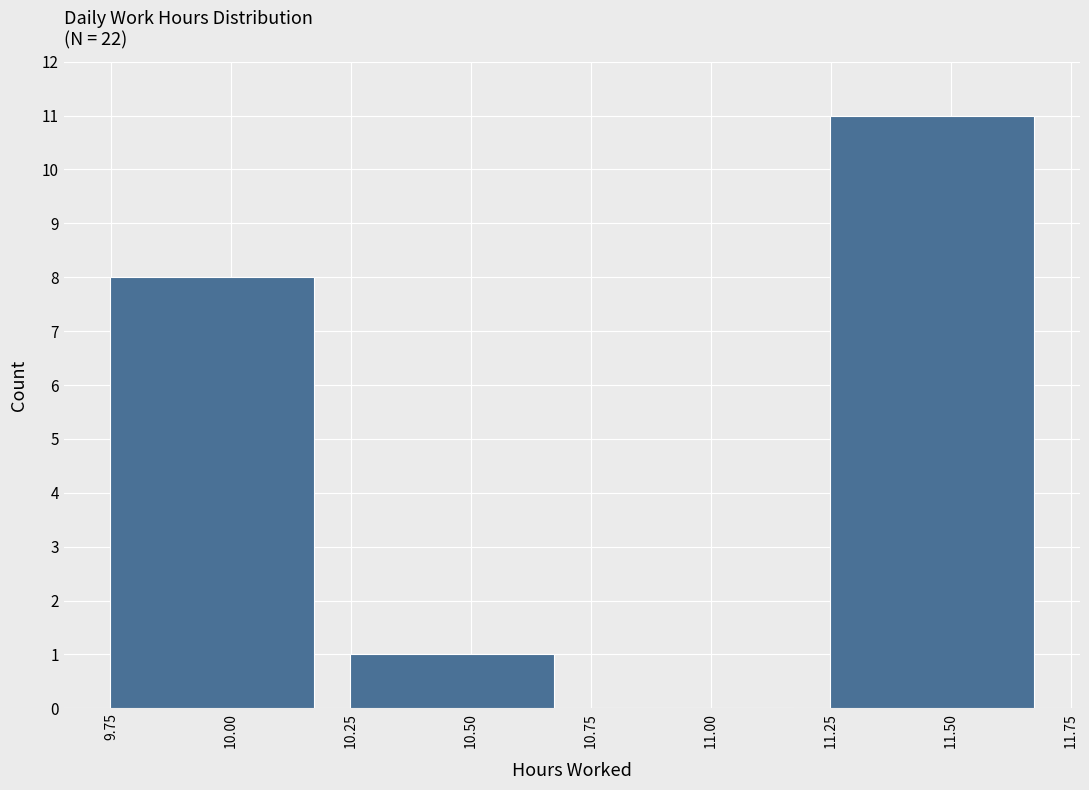

What is the height of the bar covering 11.21 to 11.71 on the x-axis? Neither the bar edges nor the heights are printed on the chart, so give them approximately, as read against the axes.

11